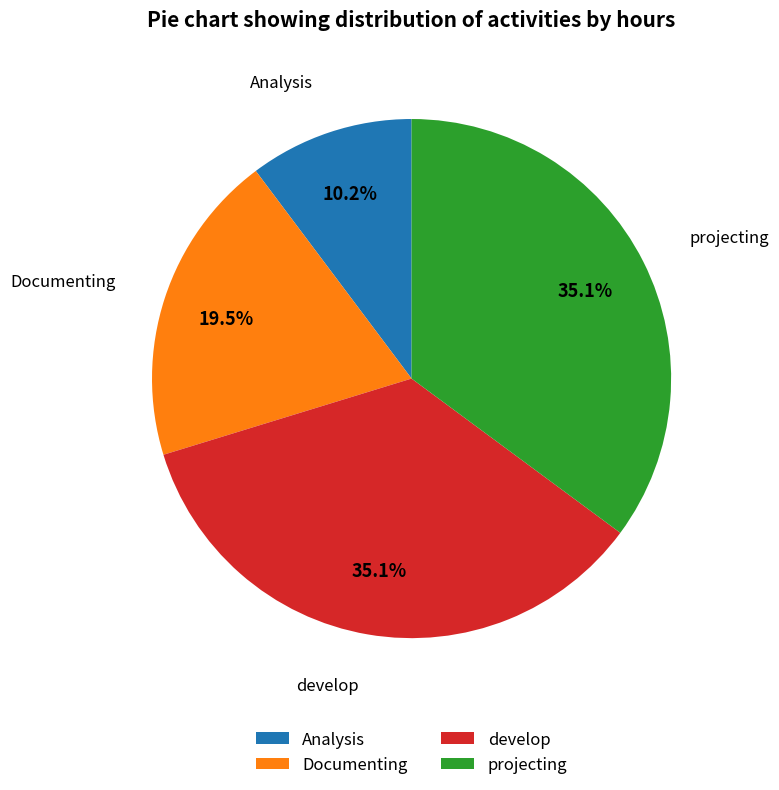

Approximately how many times larger is the value at Documenting compared to projecting?

0.6